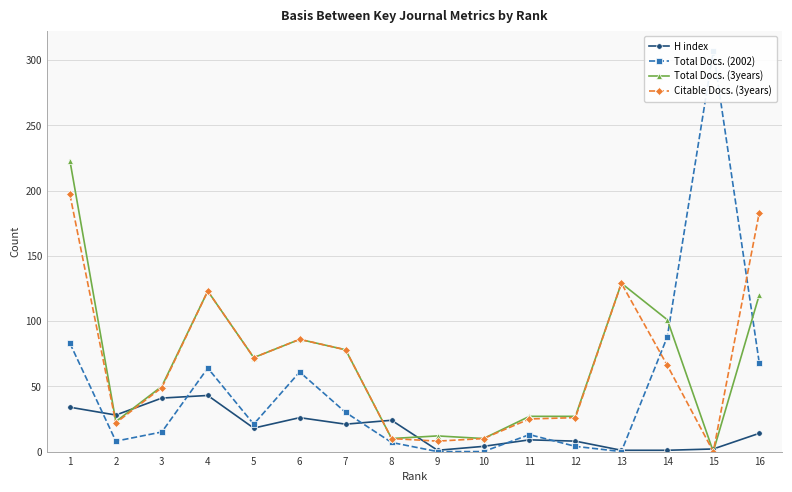

Is it true that Citable Docs. (3years) equals 10 at 8?

True